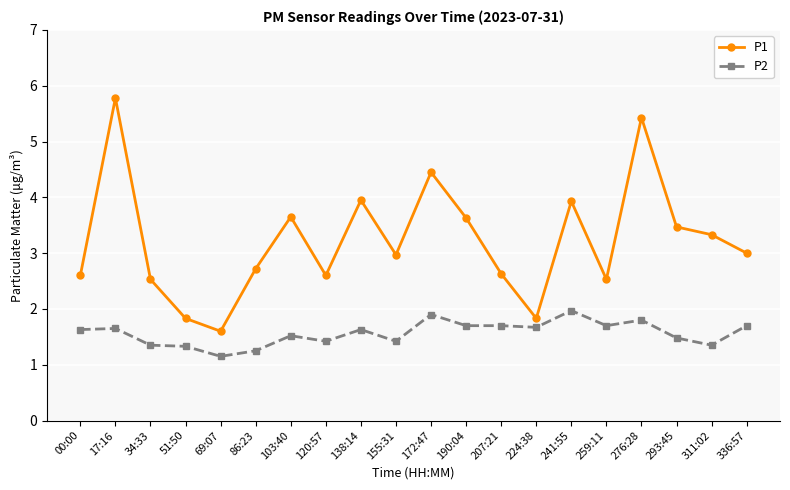

What position from the right is 336:57?

1